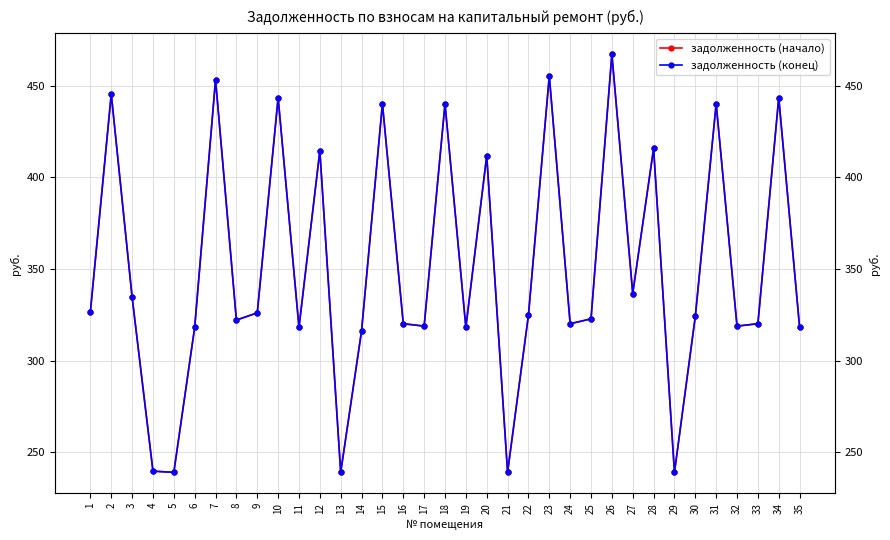

Where is the first local minimum for задолженность (конец)?

5